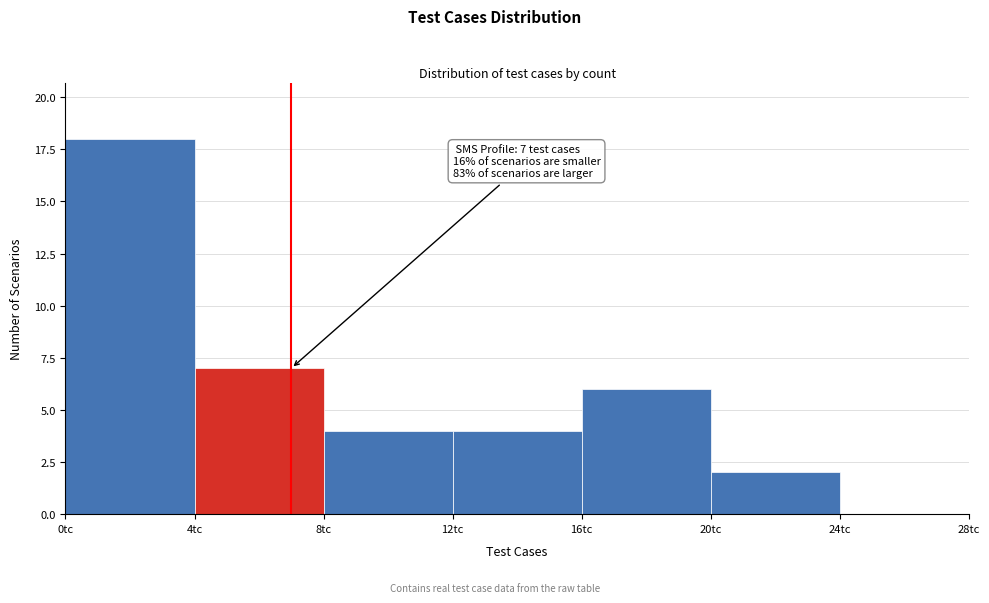

Which range on the x-axis has the tallest bar?

0 to 4